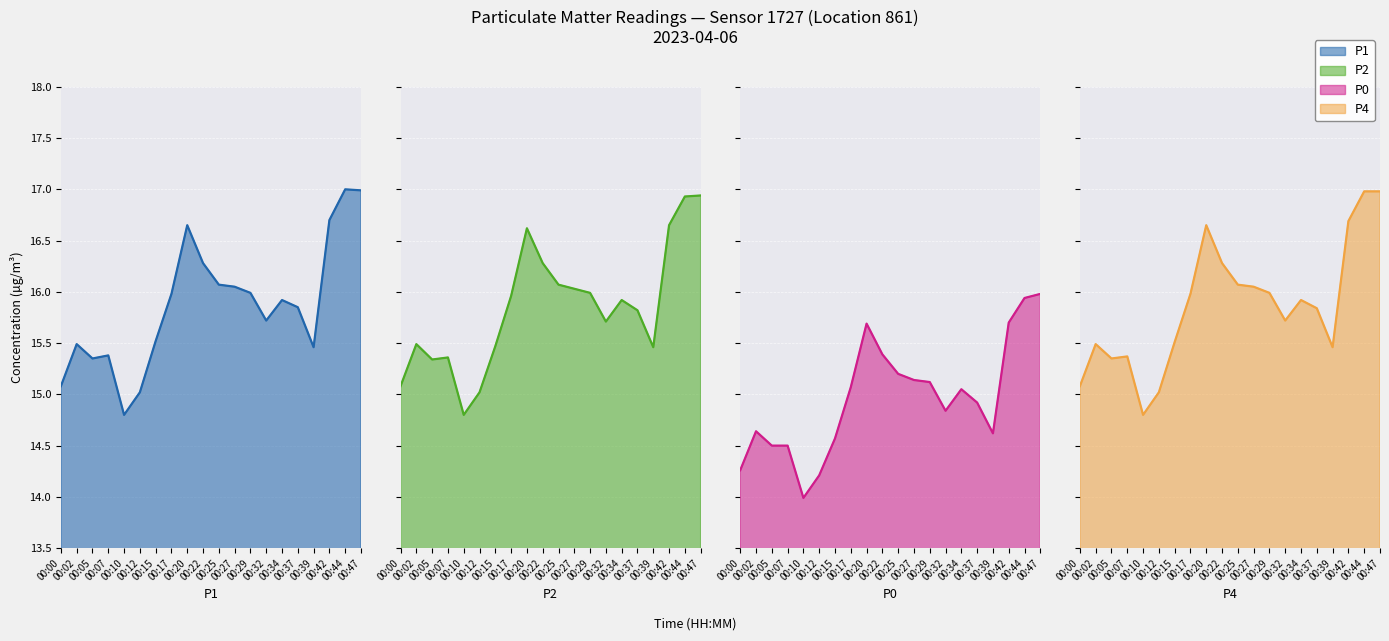

Between 00:05 and 00:17, which series saw the biggest shift?

P1